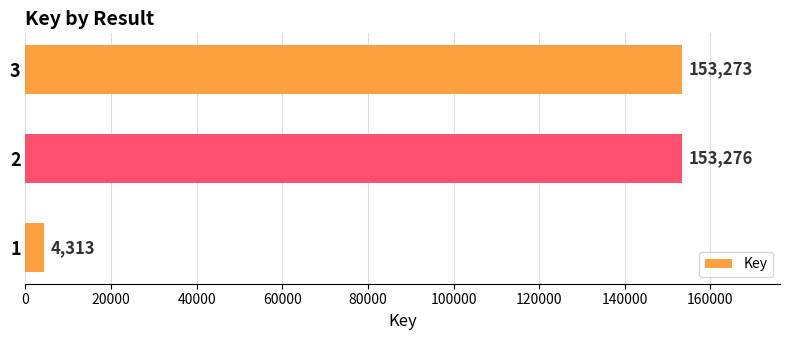

How many categories are shown in the chart?

3